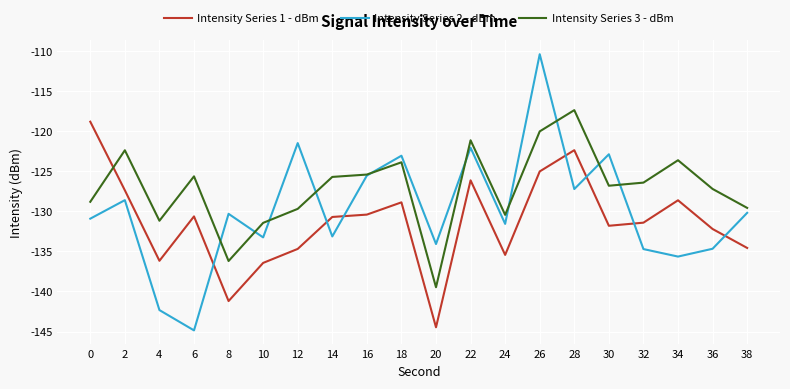

What is the difference between the highest and lowest values at 36?

7.5